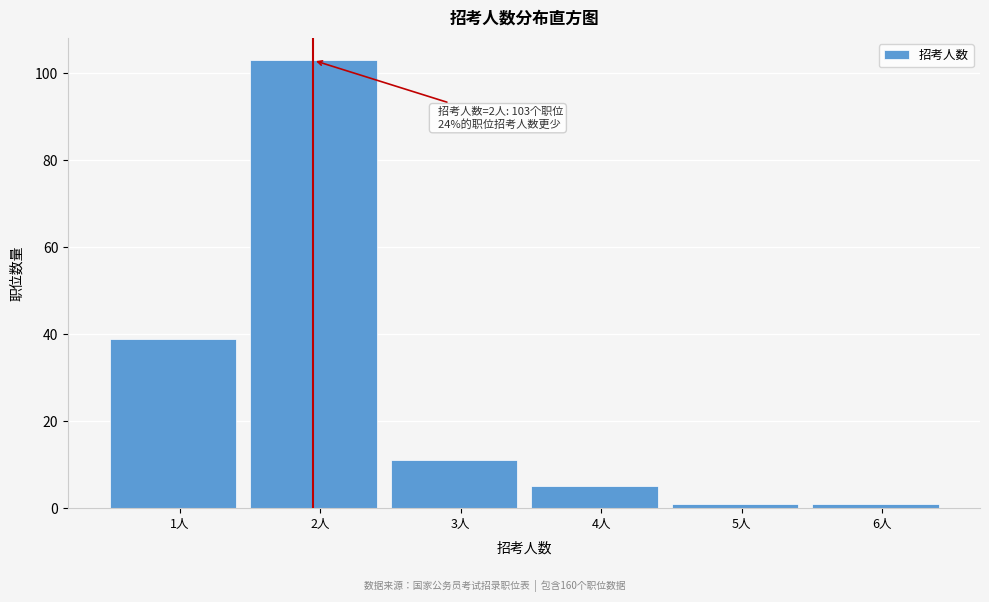

Reading left to right, transcribe all the data shown in this chart.

1人=39	2人=103	3人=11	4人=5	5人=1	6人=1